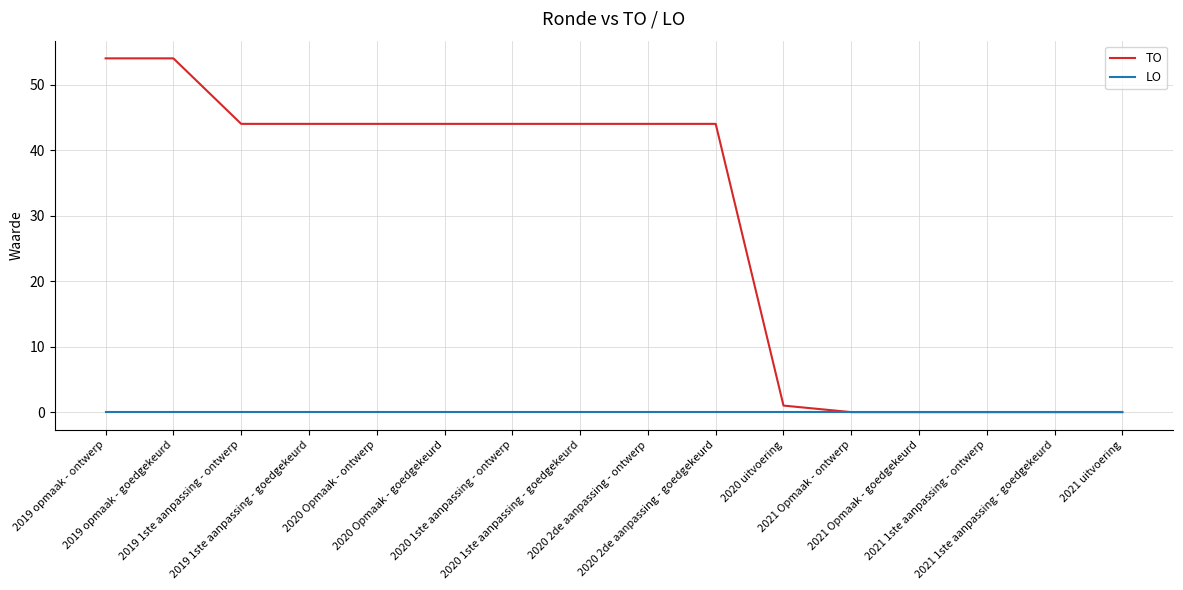

Which series has the largest range (max minus min)?

TO